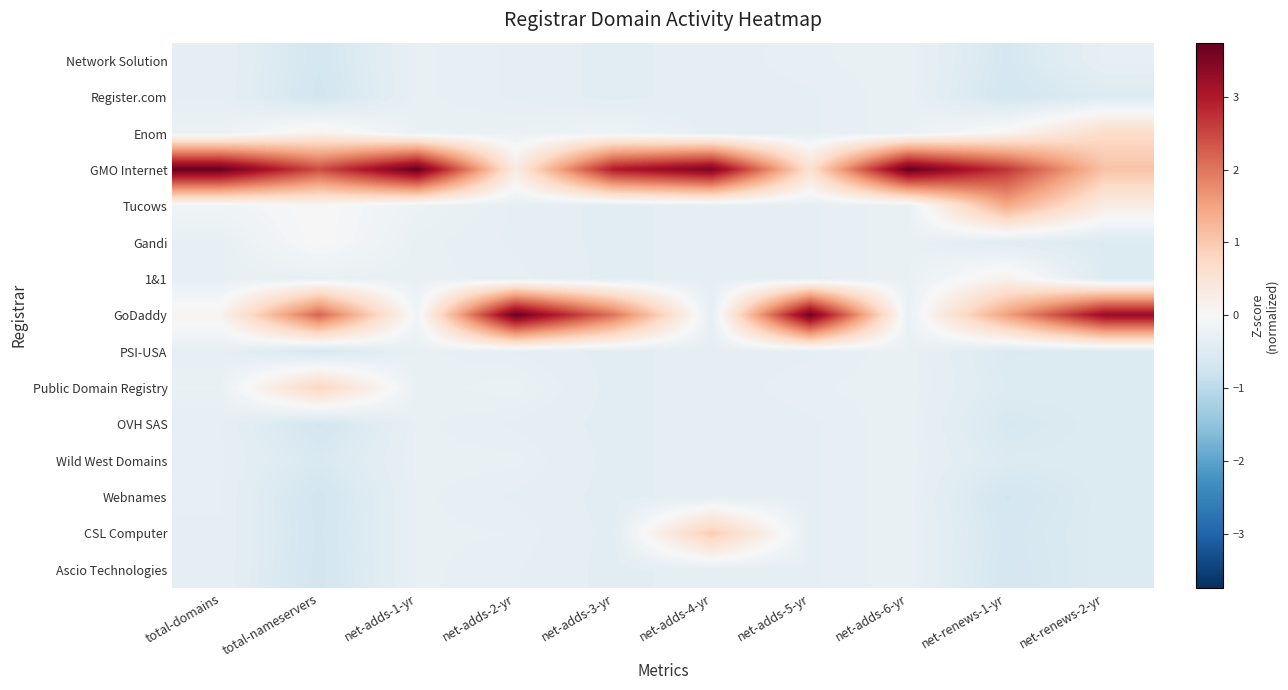

Reading left to right, transcribe all the data shown in this chart.

Network Solution: total-domains=-0.3	total-nameservers=-0.7	net-adds-1-yr=-0.3	net-adds-2-yr=-0.3	net-adds-3-yr=-0.4	net-adds-4-yr=-0.3	net-adds-5-yr=-0.3	net-adds-6-yr=-0.3	net-renews-1-yr=-0.6	net-renews-2-yr=-0.3
Register.com: total-domains=-0.3	total-nameservers=-0.7	net-adds-1-yr=-0.3	net-adds-2-yr=-0.3	net-adds-3-yr=-0.4	net-adds-4-yr=-0.3	net-adds-5-yr=-0.3	net-adds-6-yr=-0.3	net-renews-1-yr=-0.7	net-renews-2-yr=-0.5
Enom: total-domains=-0.2	total-nameservers=0.2	net-adds-1-yr=-0.3	net-adds-2-yr=-0.3	net-adds-3-yr=-0.2	net-adds-4-yr=-0.3	net-adds-5-yr=-0.3	net-adds-6-yr=-0.3	net-renews-1-yr=0.1	net-renews-2-yr=0.7
GMO Internet: total-domains=3.7	total-nameservers=2.4	net-adds-1-yr=3.7	net-adds-2-yr=0.3	net-adds-3-yr=3.0	net-adds-4-yr=3.5	net-adds-5-yr=0.6	net-adds-6-yr=3.7	net-renews-1-yr=2.7	net-renews-2-yr=1.1
Tucows: total-domains=-0.2	total-nameservers=0.0	net-adds-1-yr=-0.2	net-adds-2-yr=-0.3	net-adds-3-yr=-0.4	net-adds-4-yr=-0.3	net-adds-5-yr=-0.3	net-adds-6-yr=-0.3	net-renews-1-yr=1.4	net-renews-2-yr=0.3
Gandi: total-domains=-0.3	total-nameservers=0.0	net-adds-1-yr=-0.3	net-adds-2-yr=-0.3	net-adds-3-yr=-0.4	net-adds-4-yr=-0.3	net-adds-5-yr=-0.3	net-adds-6-yr=-0.3	net-renews-1-yr=-0.4	net-renews-2-yr=-0.5
1&1: total-domains=-0.3	total-nameservers=-0.3	net-adds-1-yr=-0.3	net-adds-2-yr=-0.3	net-adds-3-yr=-0.4	net-adds-4-yr=-0.3	net-adds-5-yr=-0.3	net-adds-6-yr=-0.3	net-renews-1-yr=0.2	net-renews-2-yr=-0.5
GoDaddy: total-domains=0.1	total-nameservers=2.2	net-adds-1-yr=-0.2	net-adds-2-yr=3.7	net-adds-3-yr=2.0	net-adds-4-yr=-0.3	net-adds-5-yr=3.6	net-adds-6-yr=-0.3	net-renews-1-yr=1.5	net-renews-2-yr=3.3
PSI-USA: total-domains=-0.3	total-nameservers=-0.6	net-adds-1-yr=-0.3	net-adds-2-yr=-0.3	net-adds-3-yr=-0.4	net-adds-4-yr=-0.3	net-adds-5-yr=-0.3	net-adds-6-yr=-0.3	net-renews-1-yr=-0.5	net-renews-2-yr=-0.5
Public Domain Registry: total-domains=-0.3	total-nameservers=0.8	net-adds-1-yr=-0.3	net-adds-2-yr=-0.2	net-adds-3-yr=-0.4	net-adds-4-yr=-0.3	net-adds-5-yr=-0.3	net-adds-6-yr=-0.3	net-renews-1-yr=-0.5	net-renews-2-yr=-0.5
OVH SAS: total-domains=-0.3	total-nameservers=-0.7	net-adds-1-yr=-0.3	net-adds-2-yr=-0.3	net-adds-3-yr=-0.4	net-adds-4-yr=-0.3	net-adds-5-yr=-0.3	net-adds-6-yr=-0.3	net-renews-1-yr=-0.6	net-renews-2-yr=-0.5
Wild West Domains: total-domains=-0.3	total-nameservers=-0.6	net-adds-1-yr=-0.3	net-adds-2-yr=-0.3	net-adds-3-yr=-0.4	net-adds-4-yr=-0.3	net-adds-5-yr=-0.3	net-adds-6-yr=-0.3	net-renews-1-yr=-0.5	net-renews-2-yr=-0.5
Webnames: total-domains=-0.3	total-nameservers=-0.7	net-adds-1-yr=-0.3	net-adds-2-yr=-0.3	net-adds-3-yr=-0.4	net-adds-4-yr=-0.3	net-adds-5-yr=-0.3	net-adds-6-yr=-0.3	net-renews-1-yr=-0.7	net-renews-2-yr=-0.5
CSL Computer: total-domains=-0.3	total-nameservers=-0.7	net-adds-1-yr=-0.3	net-adds-2-yr=-0.3	net-adds-3-yr=-0.4	net-adds-4-yr=1.0	net-adds-5-yr=-0.3	net-adds-6-yr=-0.3	net-renews-1-yr=-0.6	net-renews-2-yr=-0.5
Ascio Technologies: total-domains=-0.3	total-nameservers=-0.7	net-adds-1-yr=-0.3	net-adds-2-yr=-0.3	net-adds-3-yr=-0.4	net-adds-4-yr=-0.3	net-adds-5-yr=-0.3	net-adds-6-yr=-0.3	net-renews-1-yr=-0.7	net-renews-2-yr=-0.5